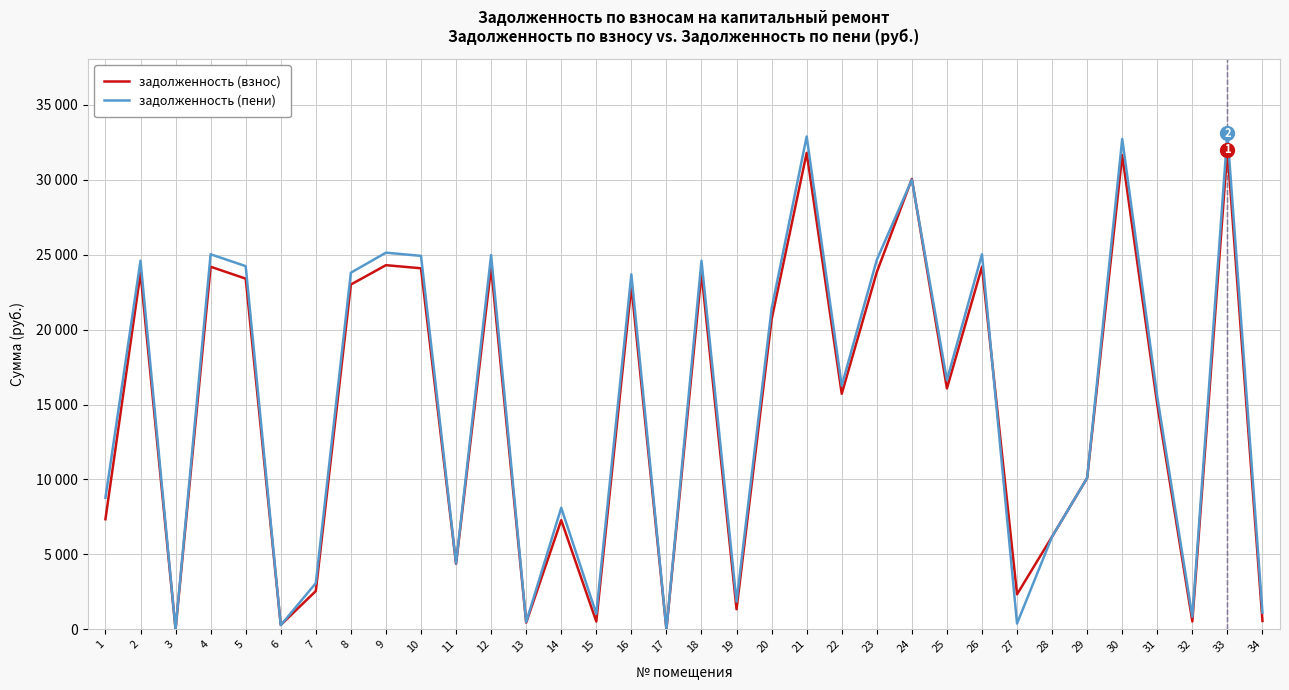

What are all the series names shown in the legend?

задолженность (взнос), задолженность (пени)